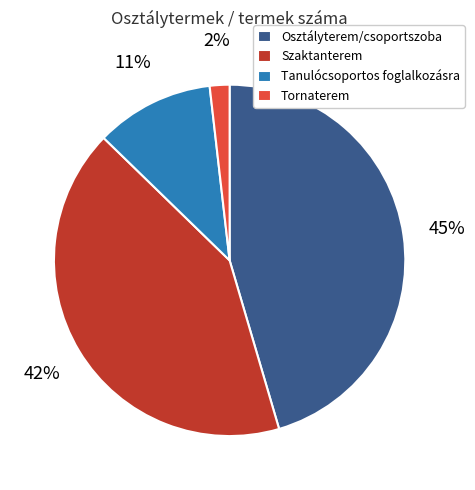

Approximately how many times larger is the value at Osztályterem/csoportszoba compared to Szaktanterem?

1.1